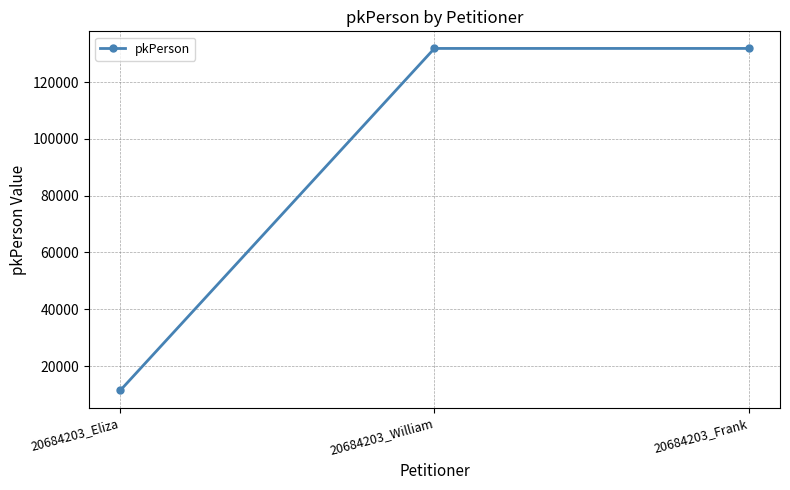

Which has a higher value, 20684203_Eliza or 20684203_William?

20684203_William